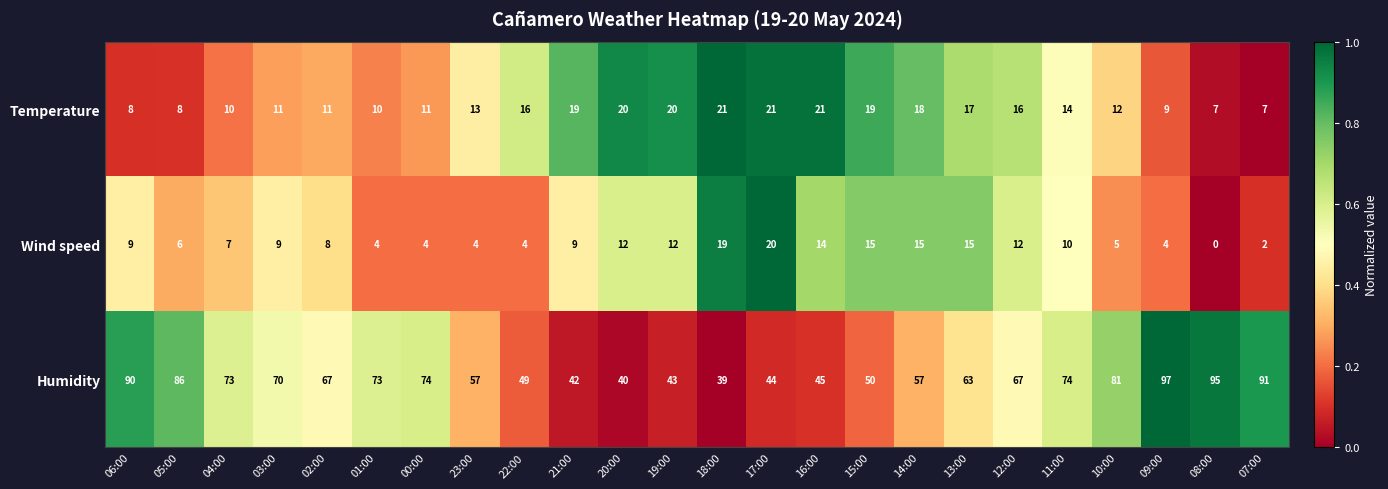

Between 05:00 and 04:00, which series saw the biggest shift?

Humidity